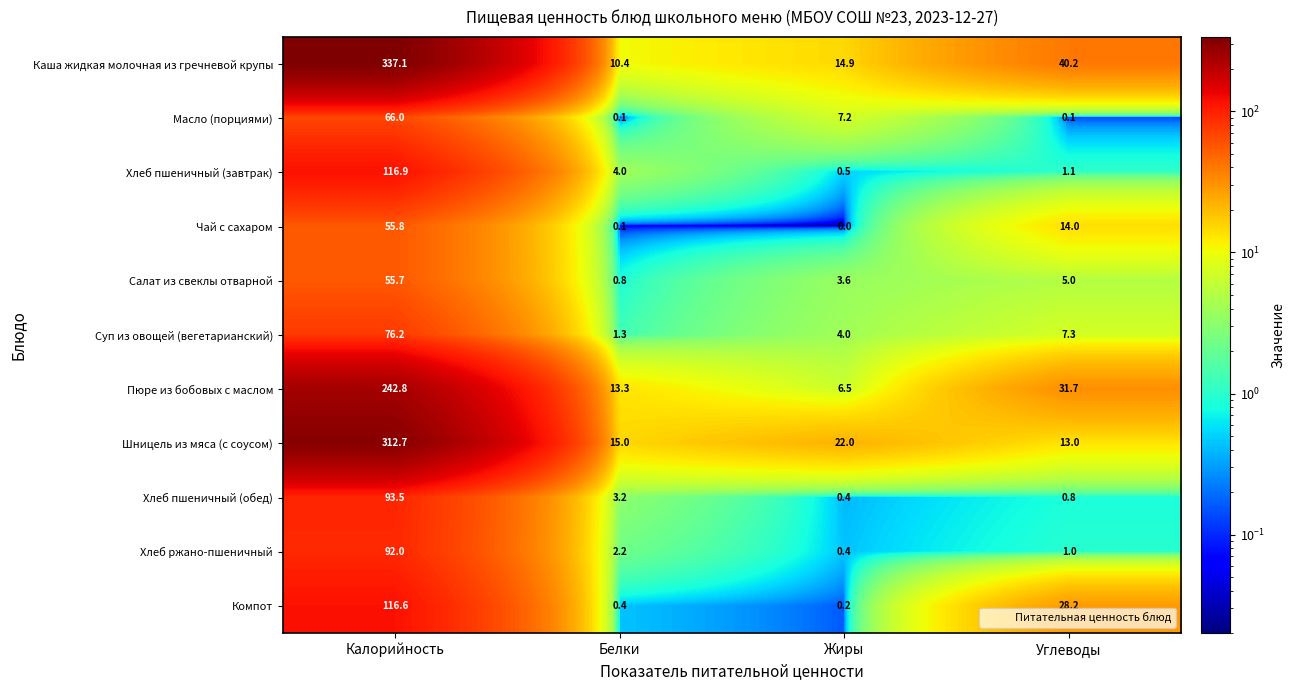

At which label does Хлеб пшеничный (завтрак) first exceed 4?

Калорийность